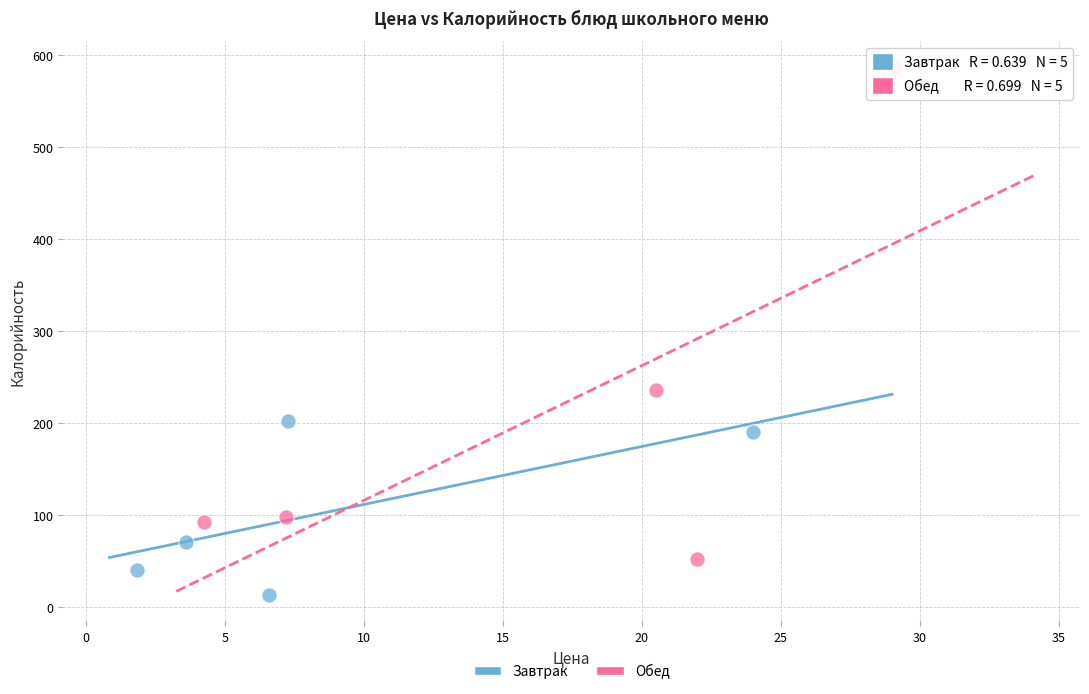

Which series contains the highest Y value?

Обед